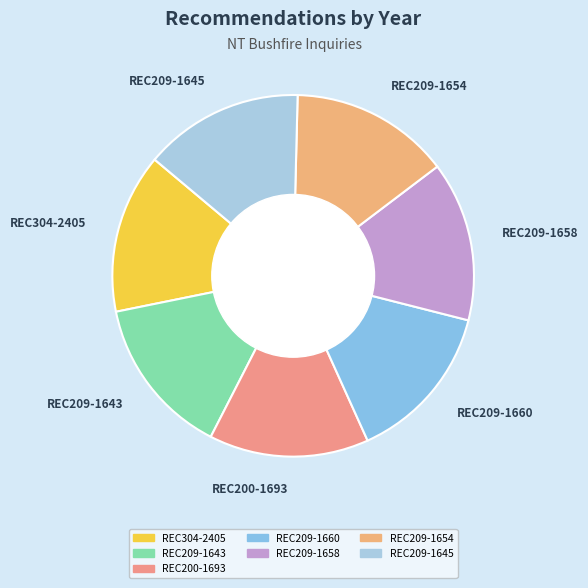

True or false: REC209-1654 accounts for 14% of the total.

True